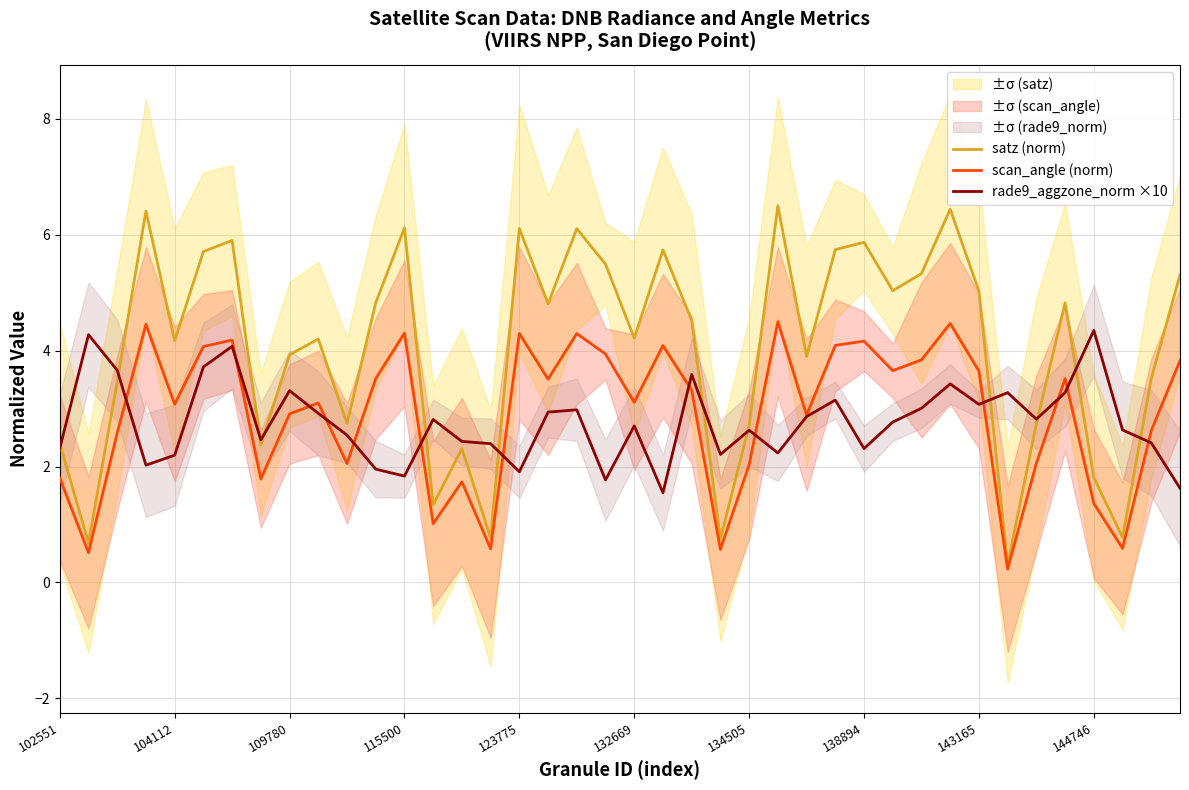

How many times do scan_angle (norm) and rade9_aggzone_norm ×10 cross each other?

13